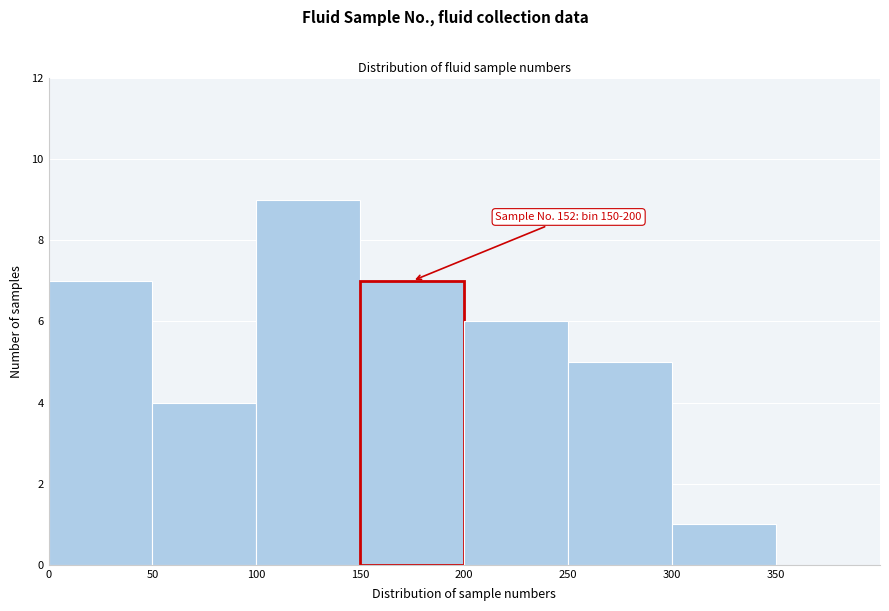

Which range on the x-axis has the tallest bar?

100 to 150